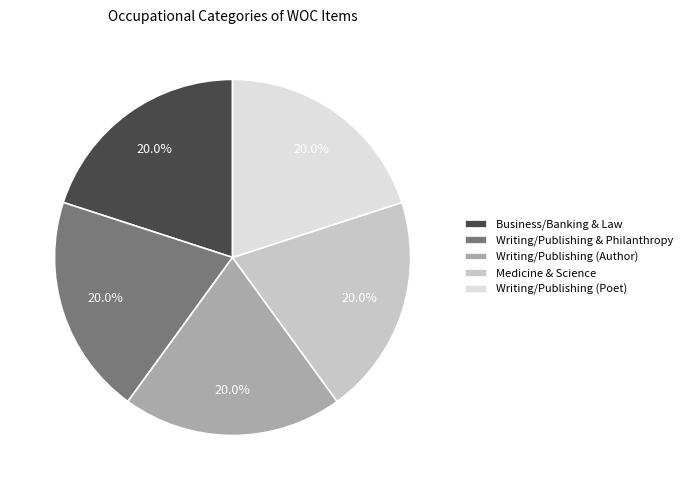

What is the total percentage of Business/Banking & Law and Writing/Publishing (Poet)?

40.0%